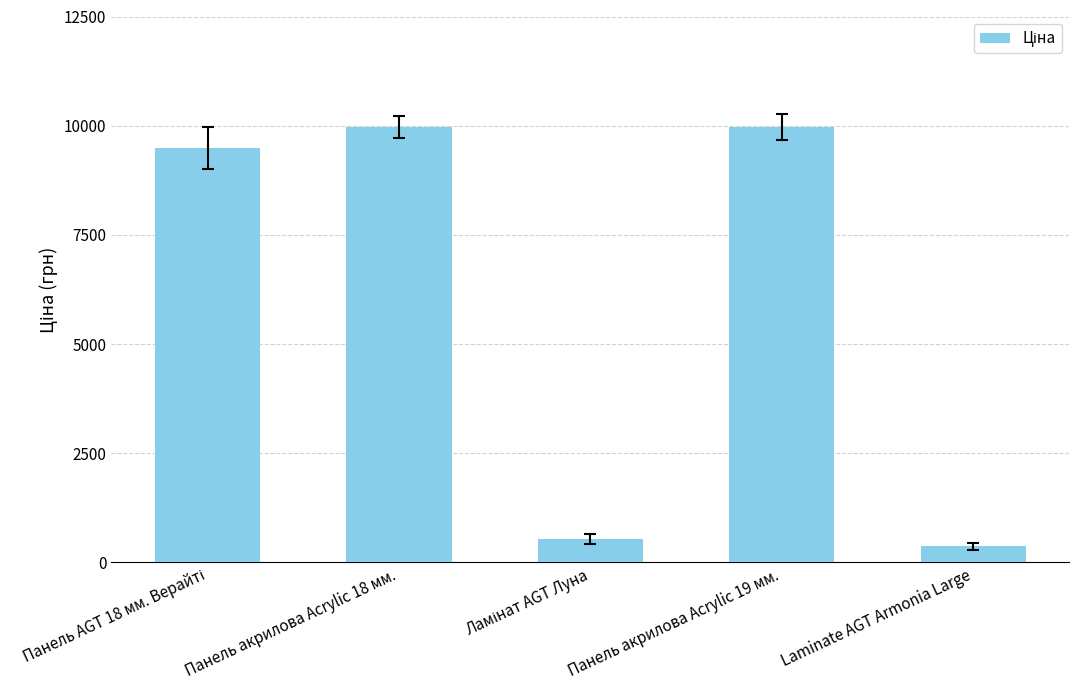

The value at Панель акрилова Acrylic 19 мм. is 15063.1. True or false?

False